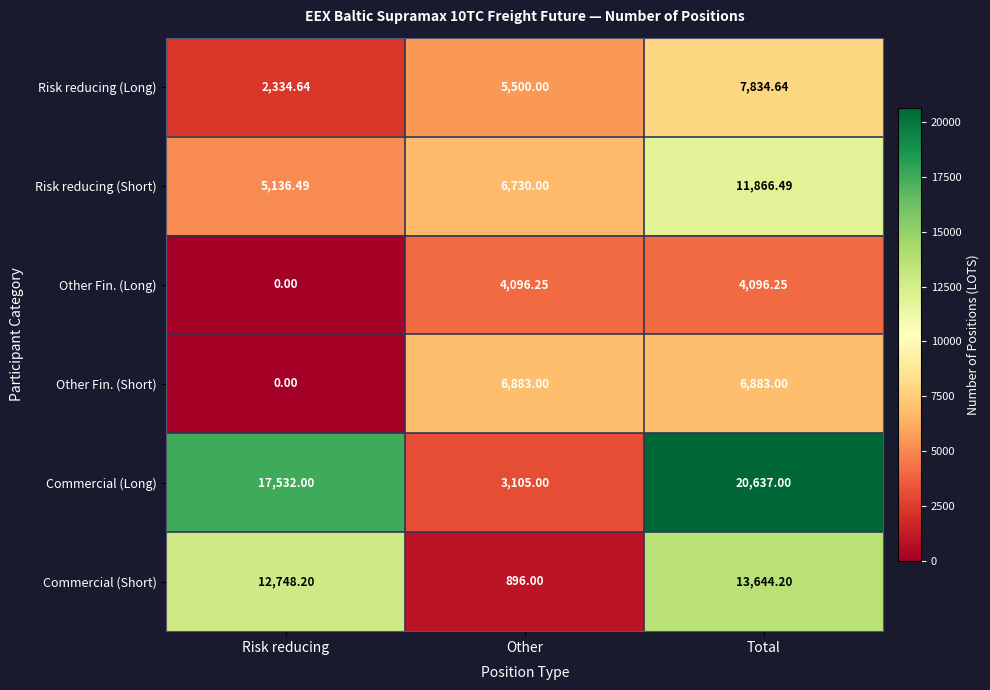

At which category does the chart reach its peak across all series?

Total